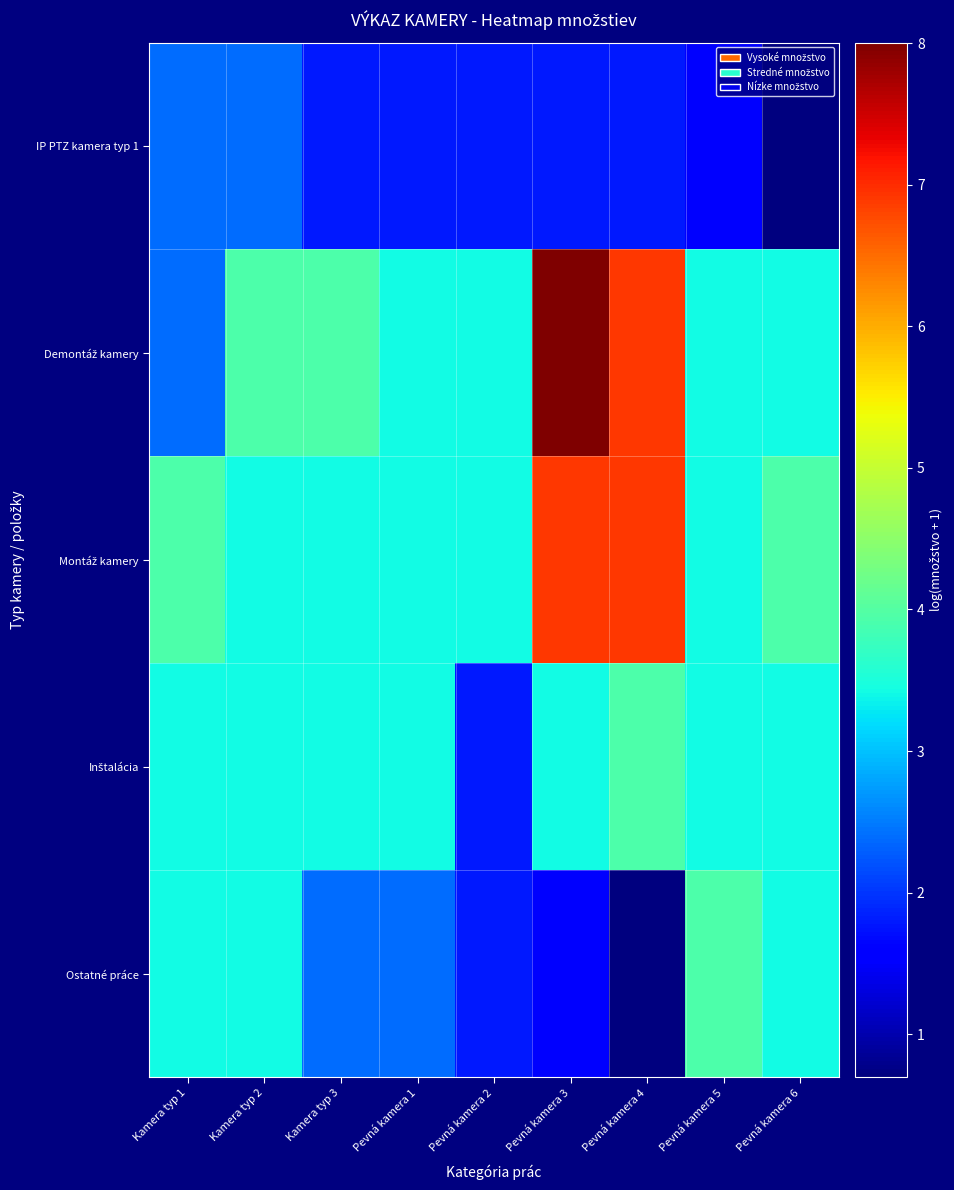

Which series has the largest range (max minus min)?

Demontáž kamery